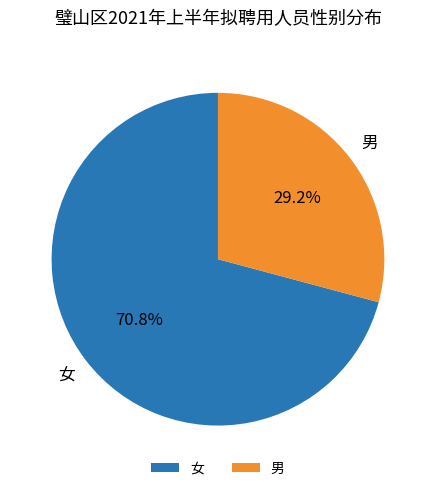

How many slices are in this pie chart?

2